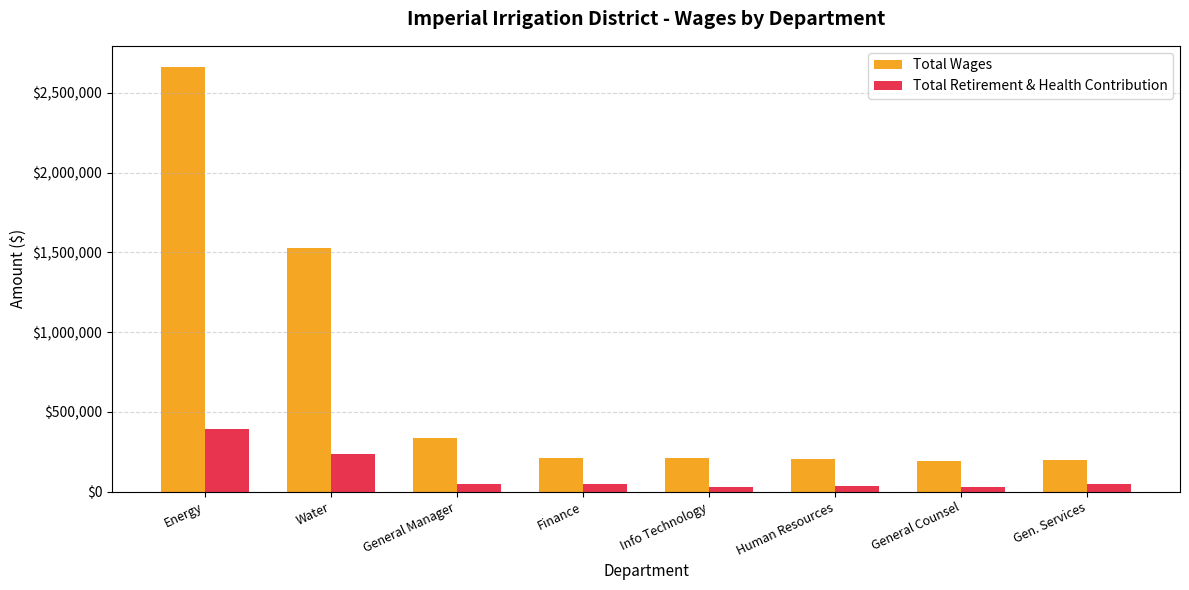

What is the sum of all Total Retirement & Health Contribution values?

854550